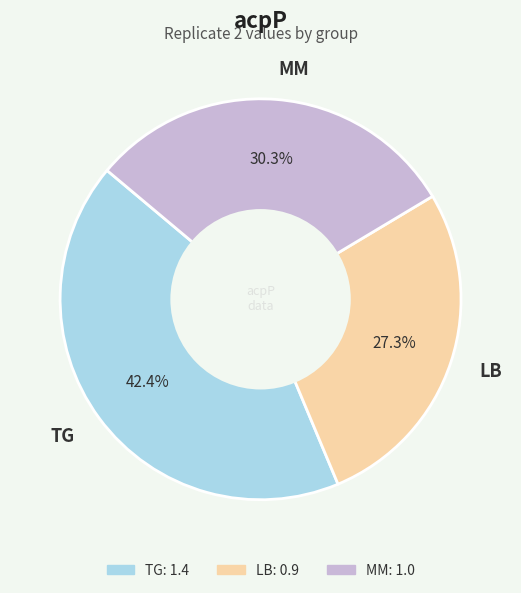

How many slices are in this pie chart?

3